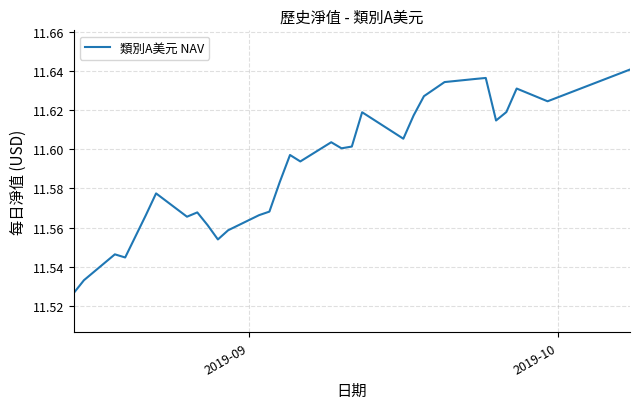

Does the chart have visible grid lines?

Yes